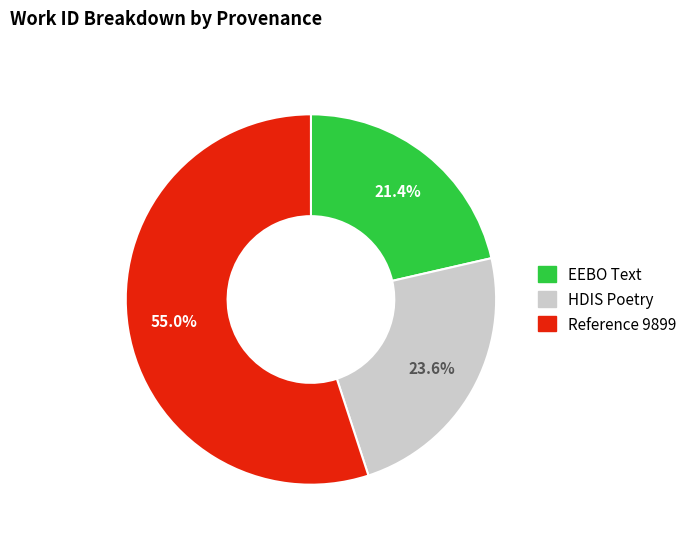

How many slices are in this pie chart?

3